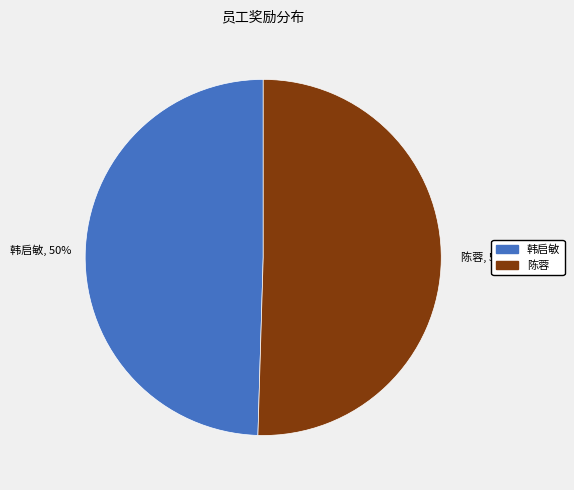

Count the number of slices in the pie.

2